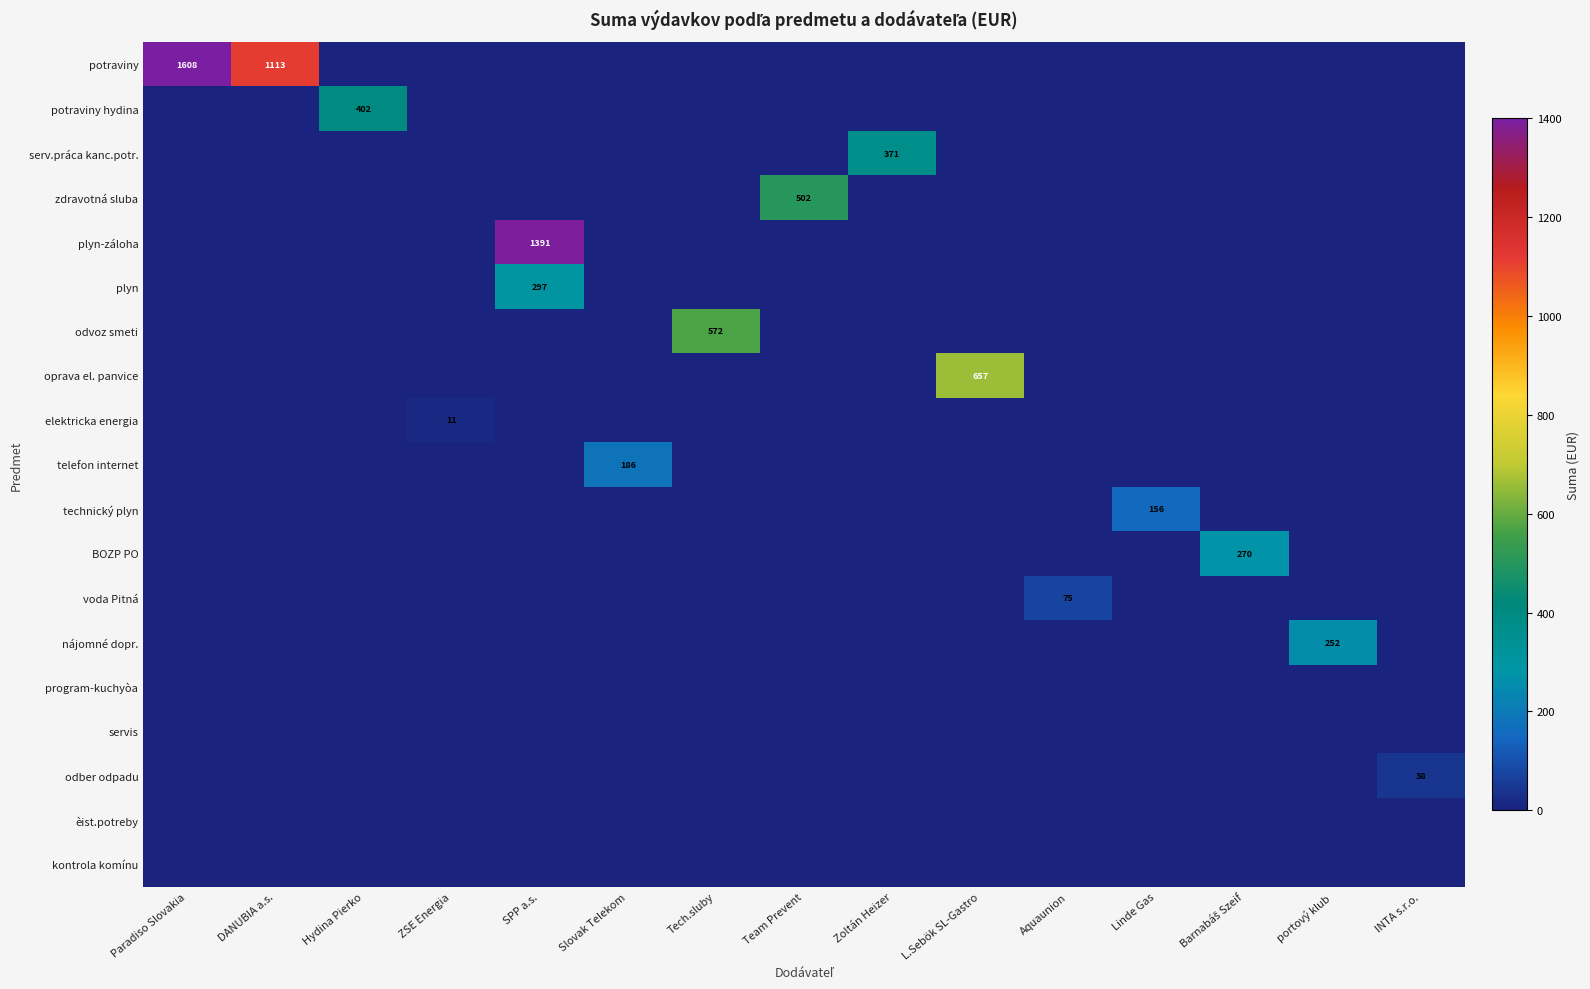

Which series has the largest range (max minus min)?

potraviny